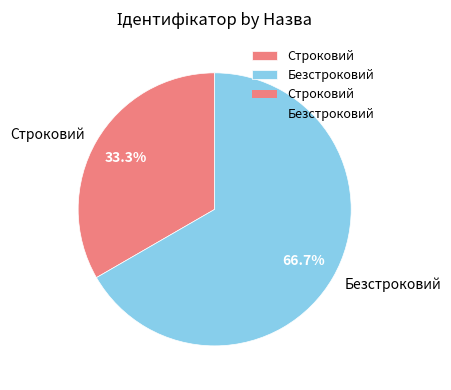

What percentage do Безстроковий and Строковий together represent?

100.0%